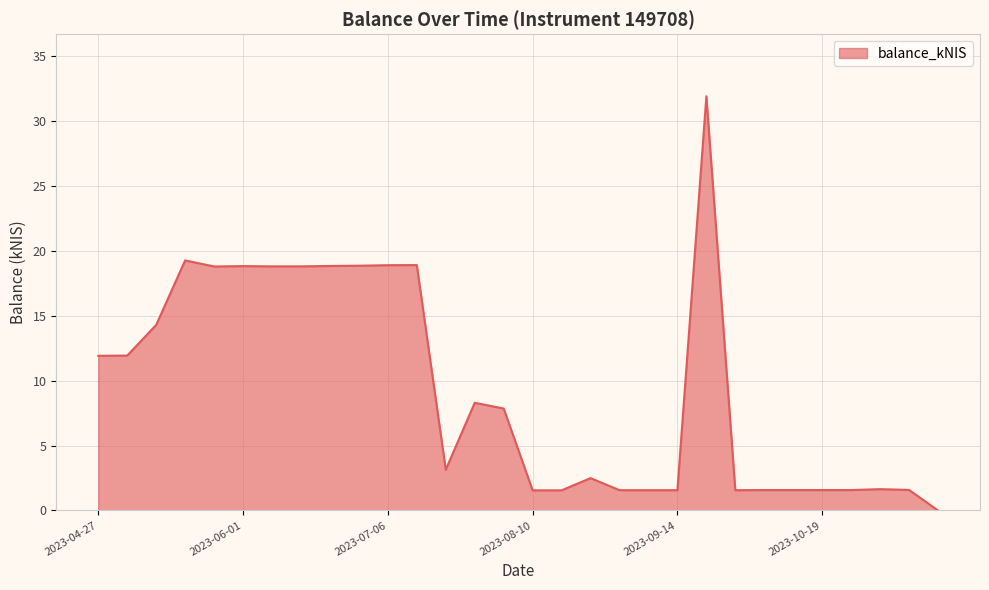

What is the difference between the maximum and minimum values?

31.9